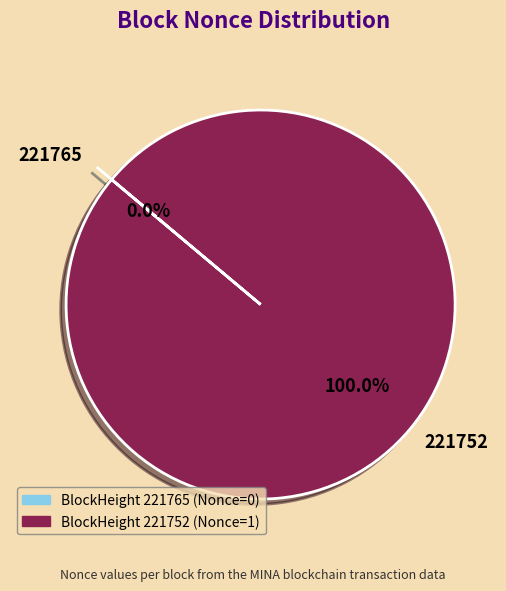

The 221765 slice represents 1% of the pie. True or false?

False